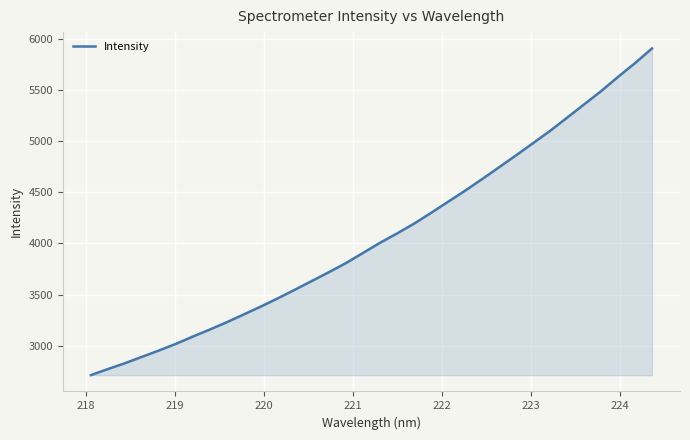

What is the difference between the maximum and minimum values?

3189.8